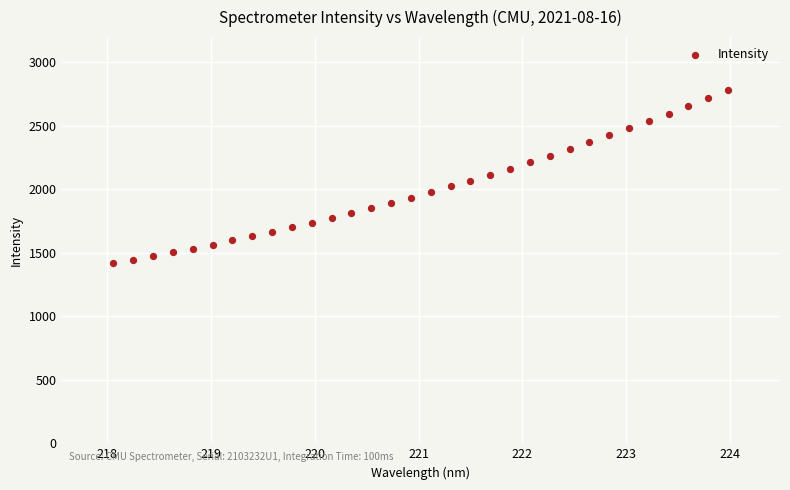

What is the range of Y values (max minus min)?

1361.4